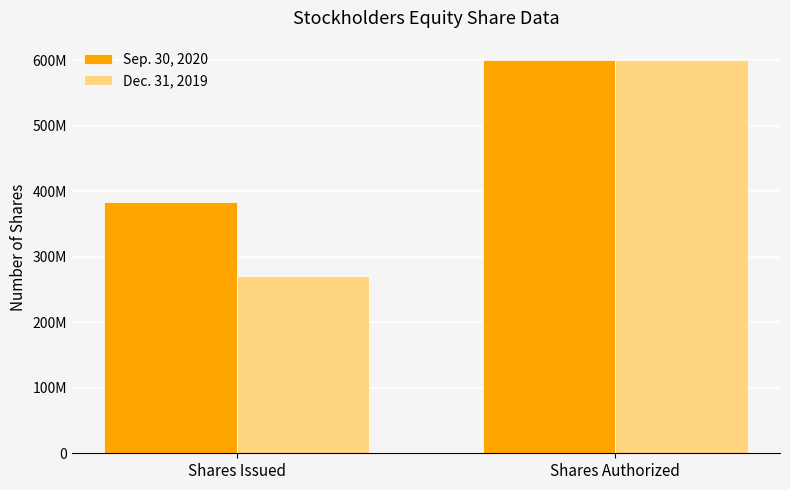

At which label is Dec. 31, 2019 closest to 435413046?

Shares Issued